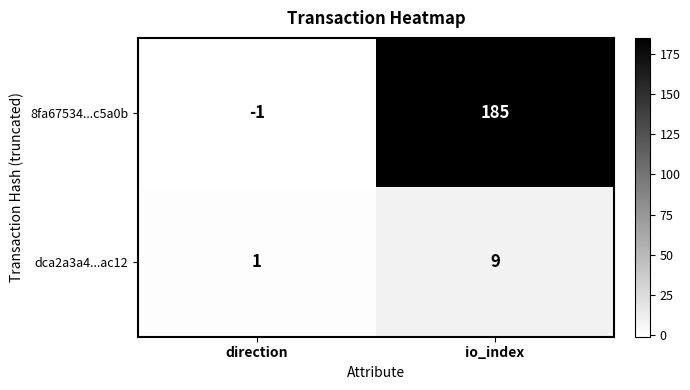

Rank the series by their maximum value, from lowest to highest.

dca2a3a4...ac12, 8fa67534...c5a0b